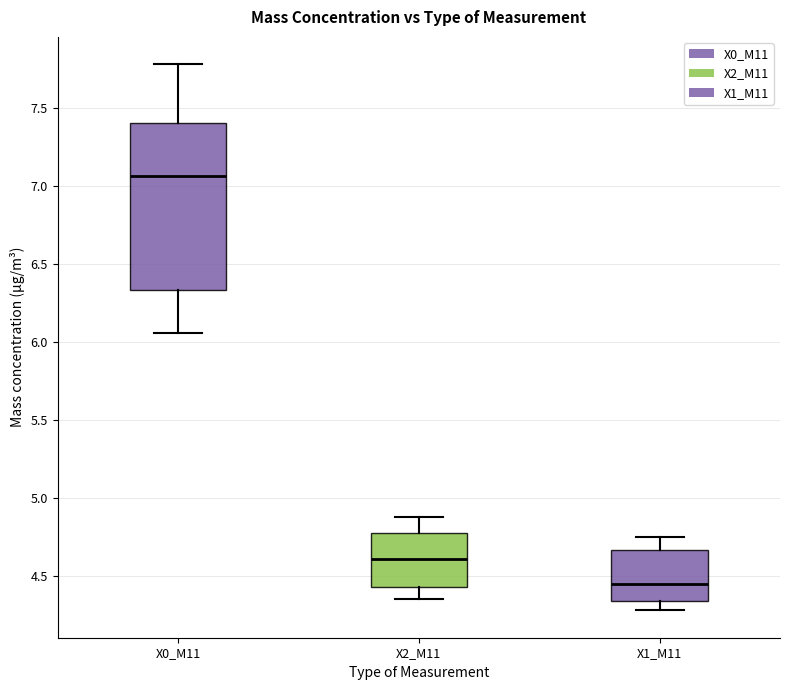

Reading left to right, read every box against the y-axis: the position of its median line, the range the box covers, and the ends of its whiskers. The values are not printed on the chart, so give them approximately, as read against the axis.

X0_M11: median 7.05, box 6.35 to 7.40, whiskers 6.05 to 7.80
X2_M11: median 4.60, box 4.45 to 4.80, whiskers 4.35 to 4.90
X1_M11: median 4.45, box 4.35 to 4.65, whiskers 4.30 to 4.75